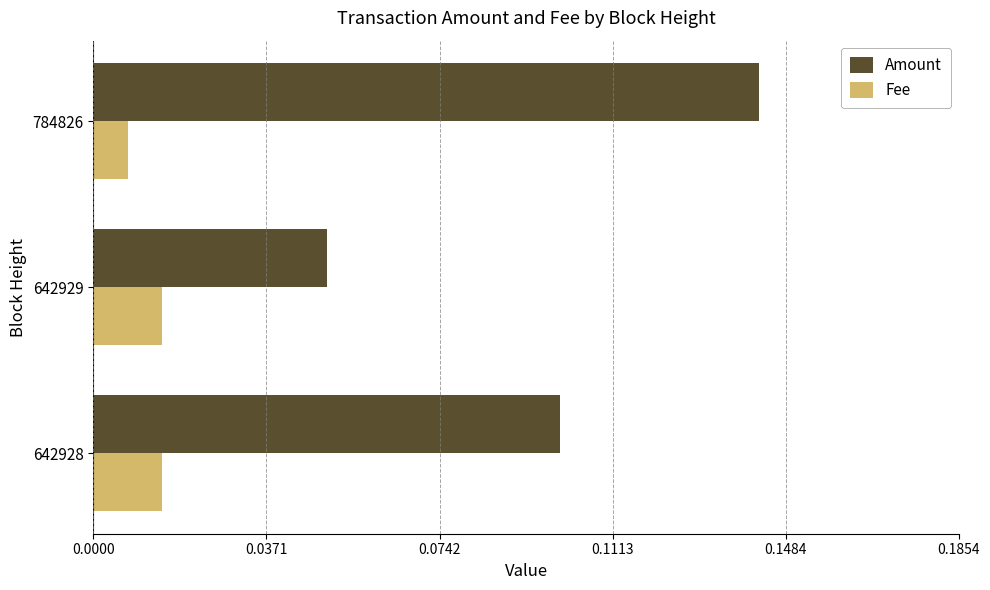

Count the number of categories in the chart.

3